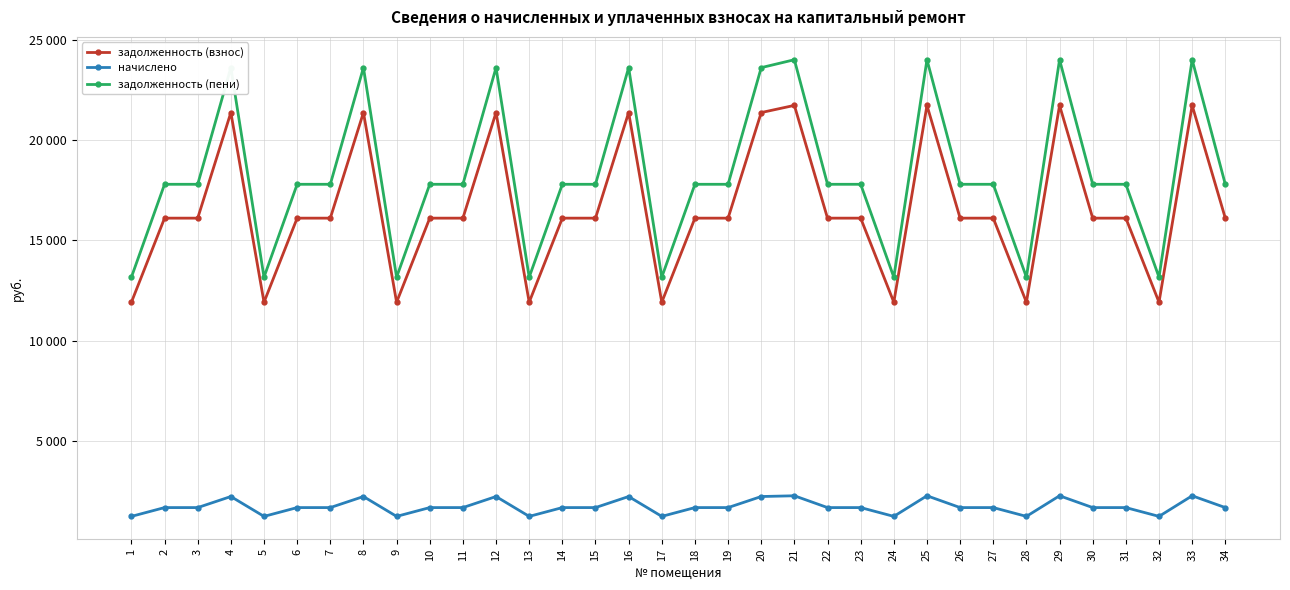

The задолженность (взнос) series shows 7642.0 at 8. True or false?

False